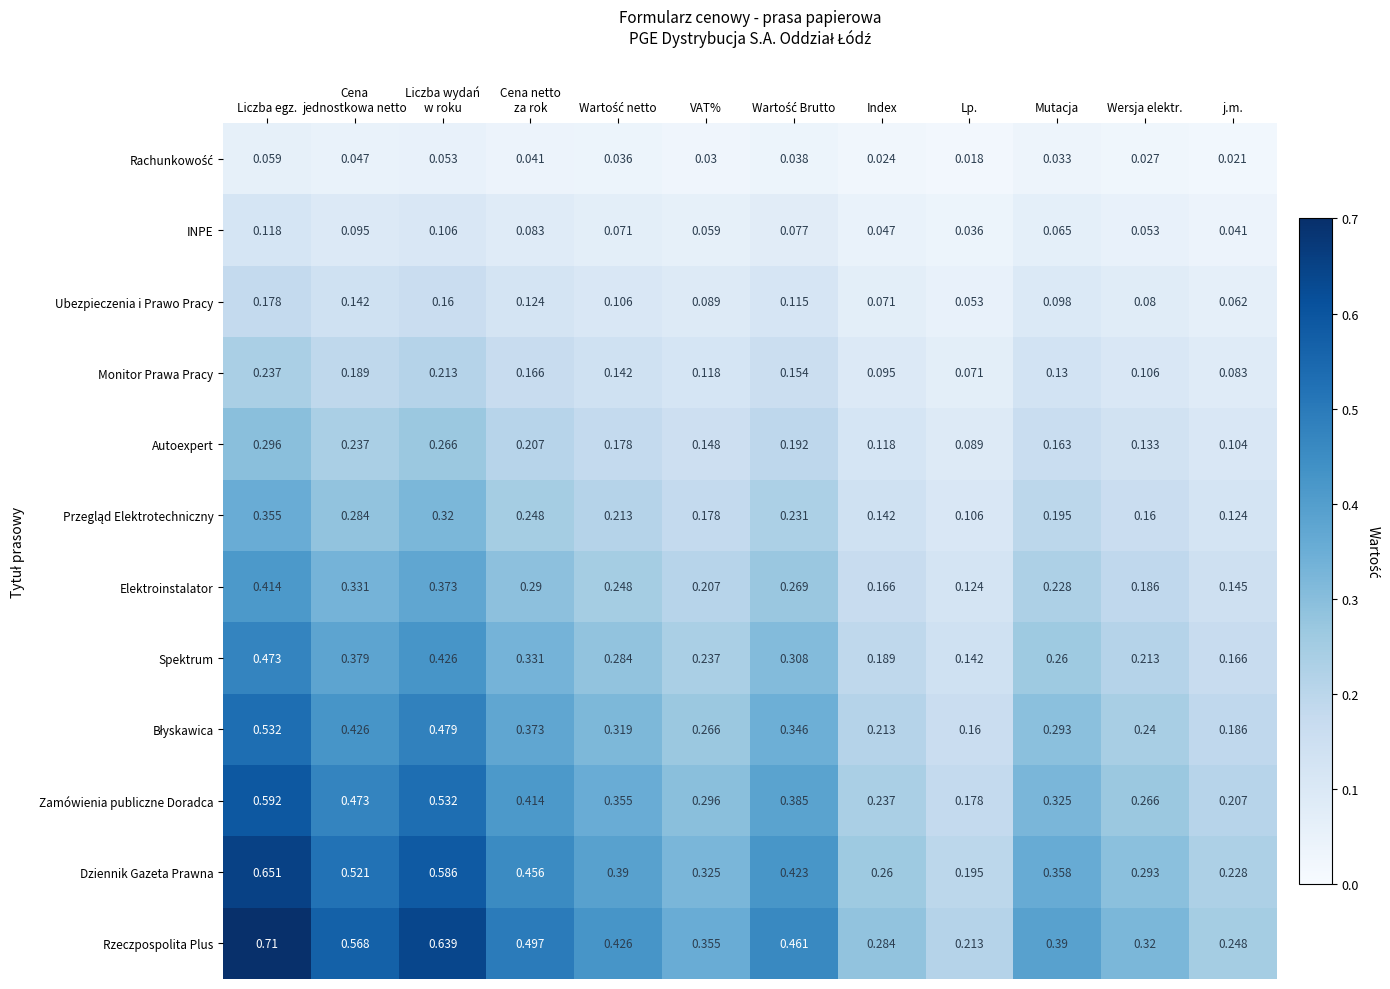

Which series has the largest total across all categories?

Rzeczpospolita Plus